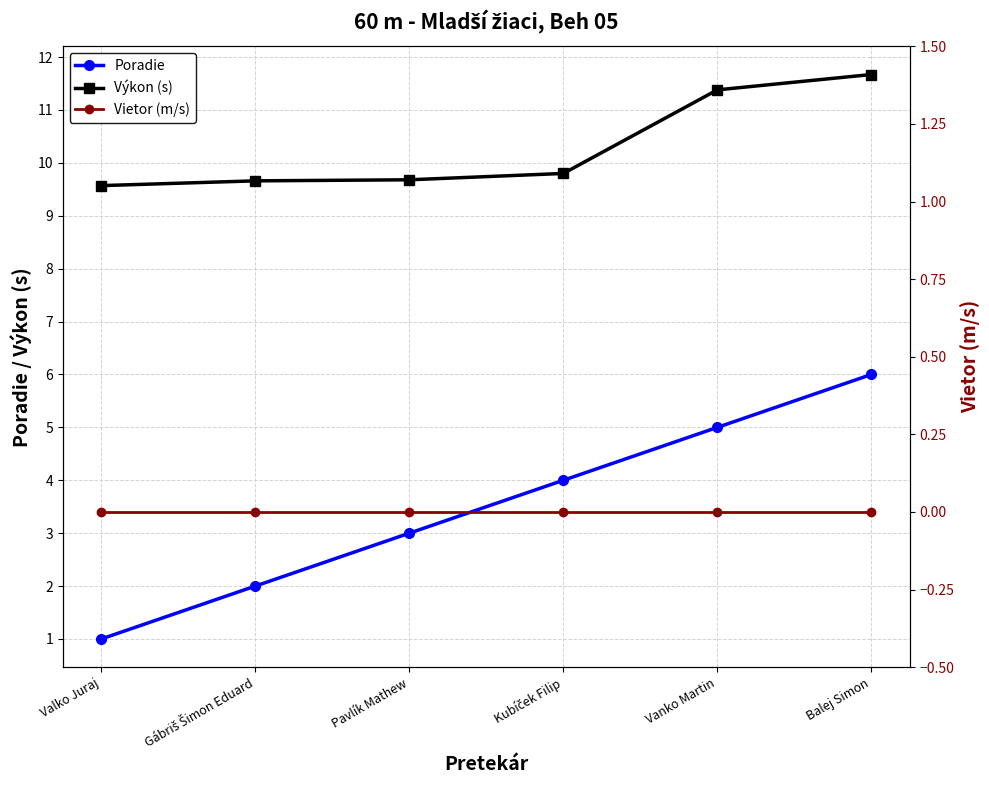

Reading right to left, transcribe all the data shown in this chart.

Poradie: 6.0	5.0	4.0	3.0	2.0	1.0
Výkon (s): 11.7	11.4	9.8	9.7	9.7	9.6
Vietor (m/s): 0.0	0.0	0.0	0.0	0.0	0.0